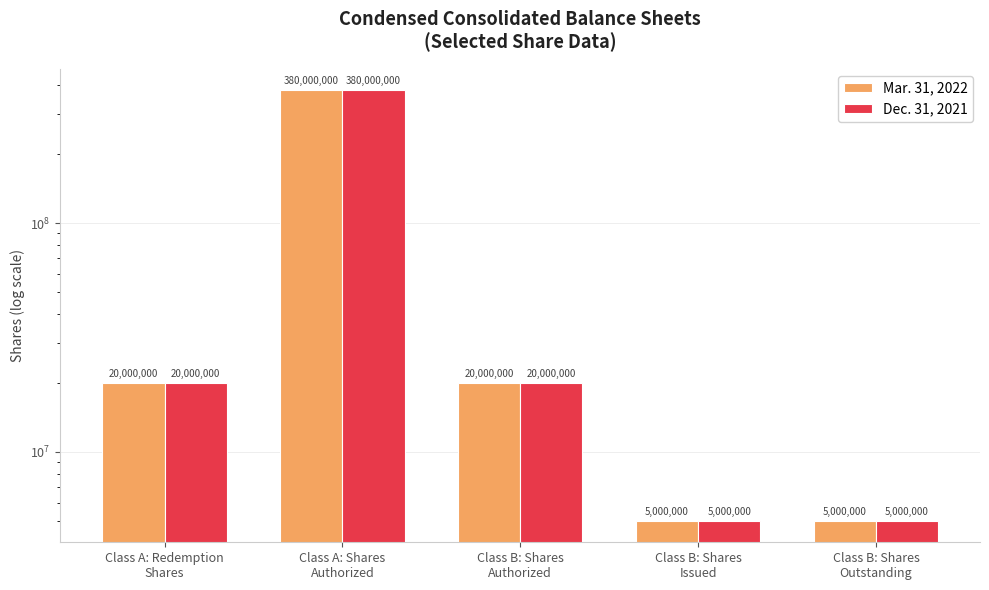

What is the difference between the second highest and second lowest values in the Mar. 31, 2022 series?

15000000